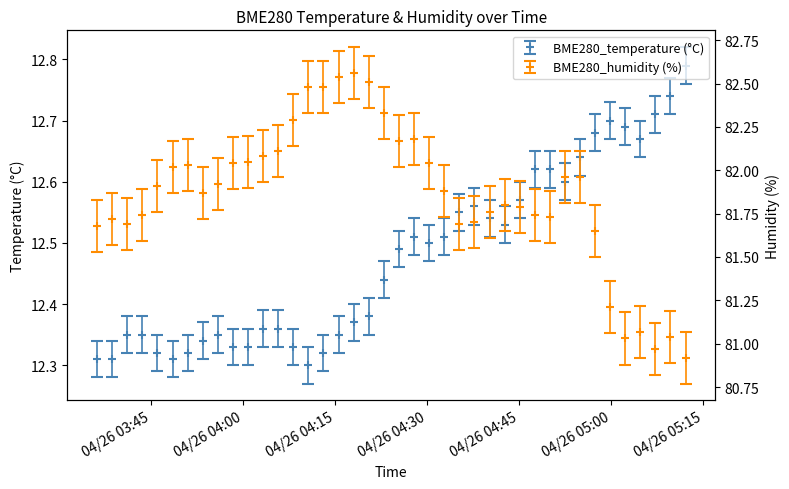

Read the BME280_temperature value at 2022/04/26 04:49:59.

12.6